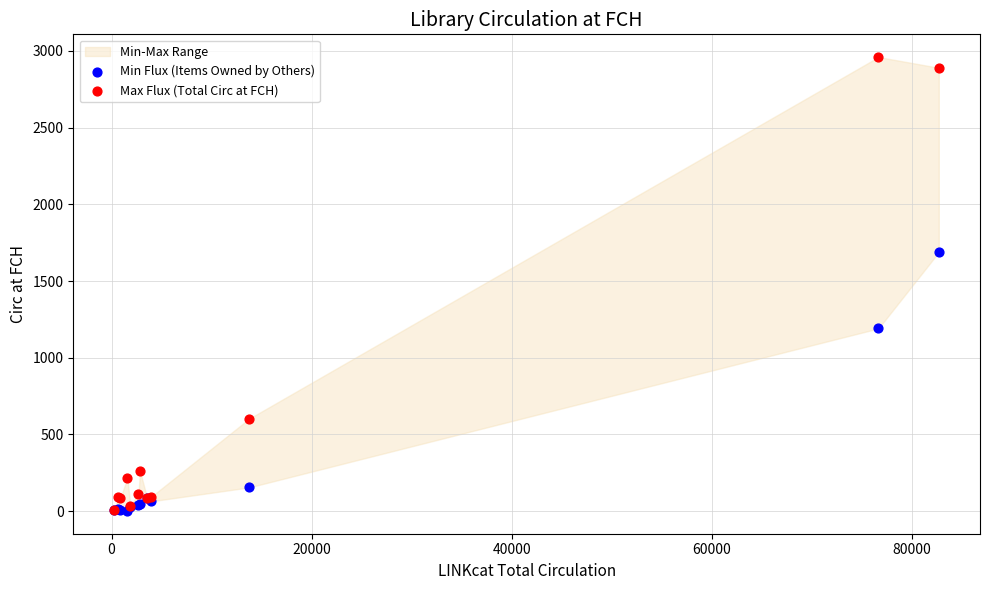

Which series has the largest Y range (max minus min)?

Max Flux (Total Circ at FCH)